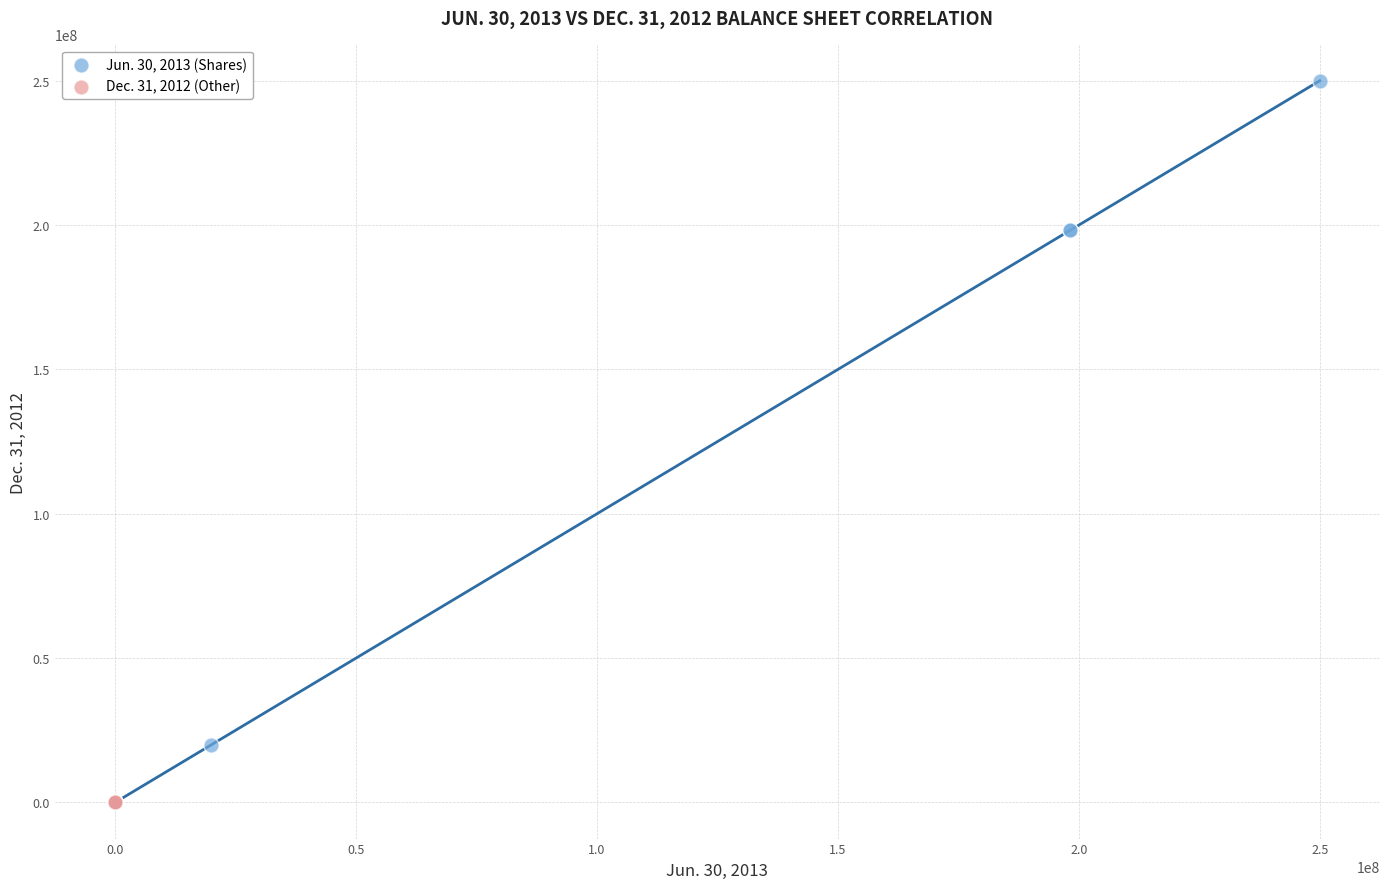

What are all the series names shown in the legend?

Jun. 30, 2013 (Shares), Dec. 31, 2012 (Other)